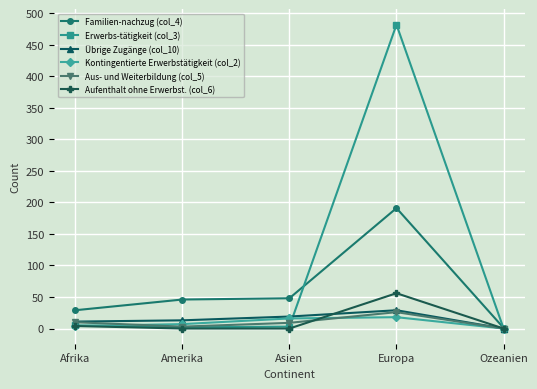

Which series has the largest range (max minus min)?

Erwerbs-tätigkeit (col_3)